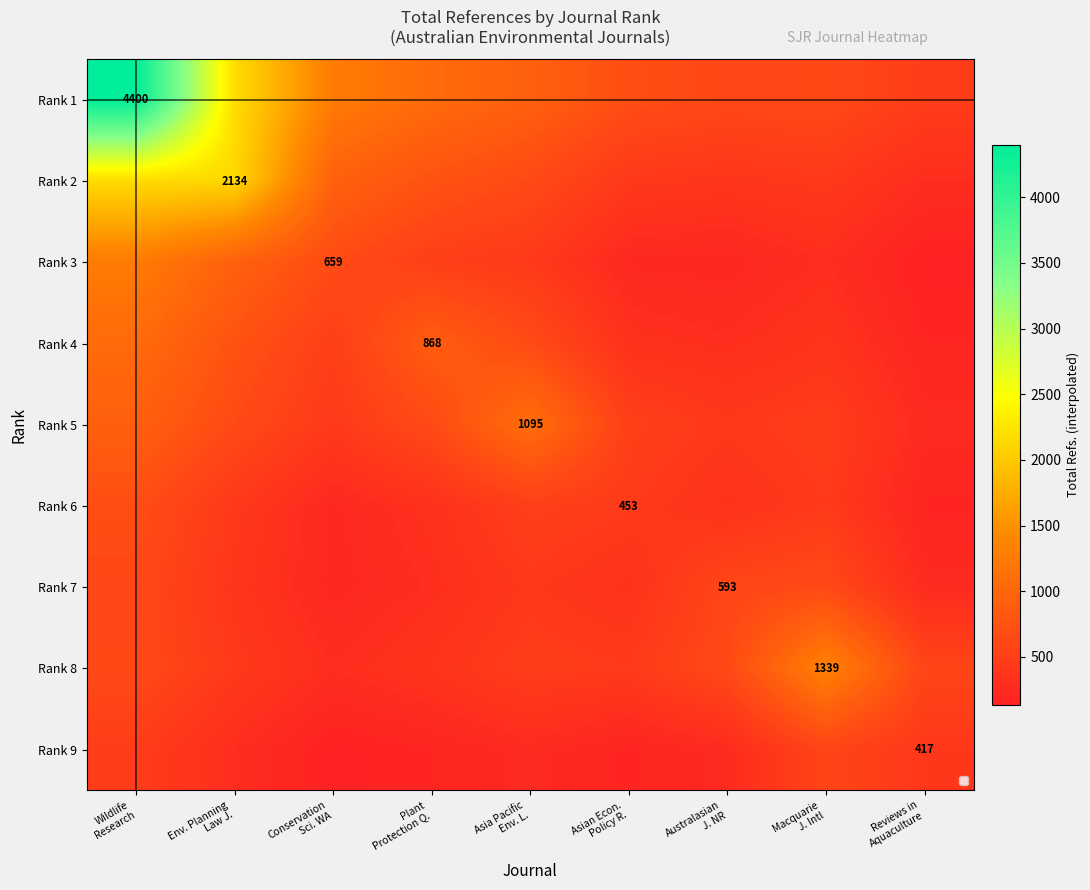

At which label is Rank 8 closest to 812?

Australasian J. NR